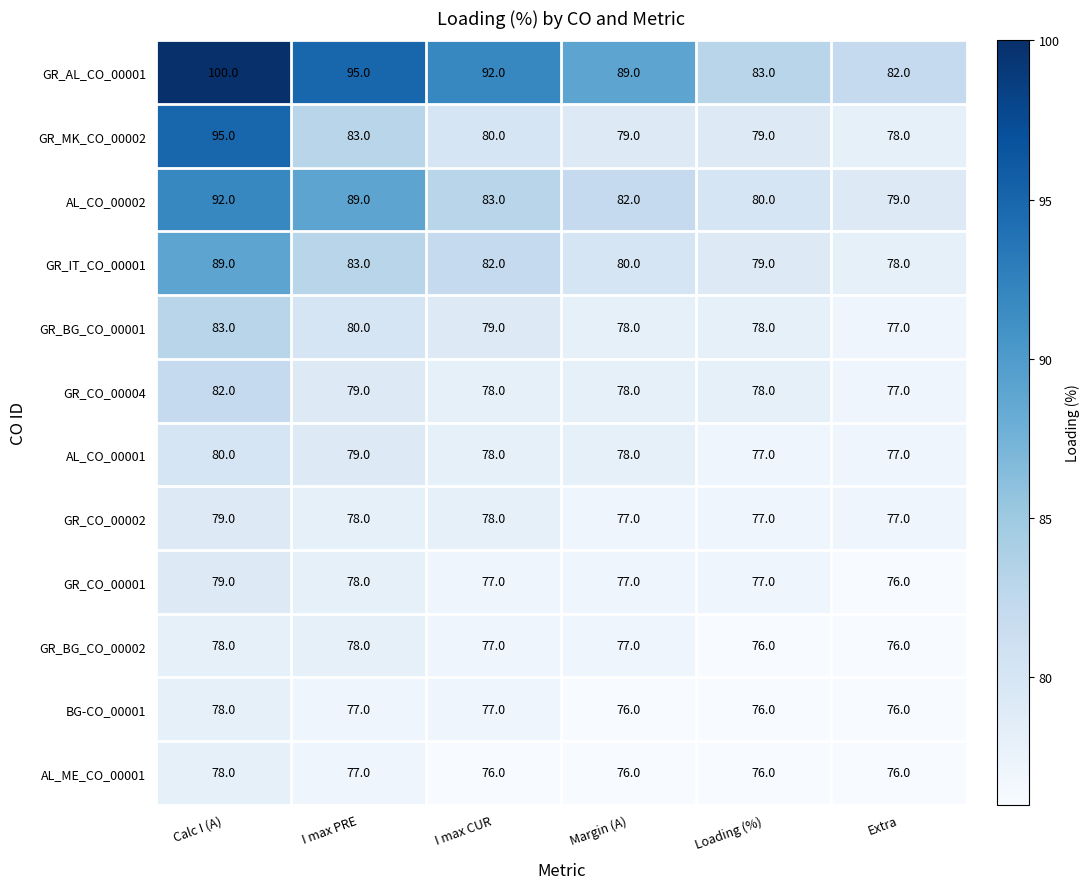

What is the sum of the GR_MK_CO_00002 values at Calc I (A) and Loading (%)?

174